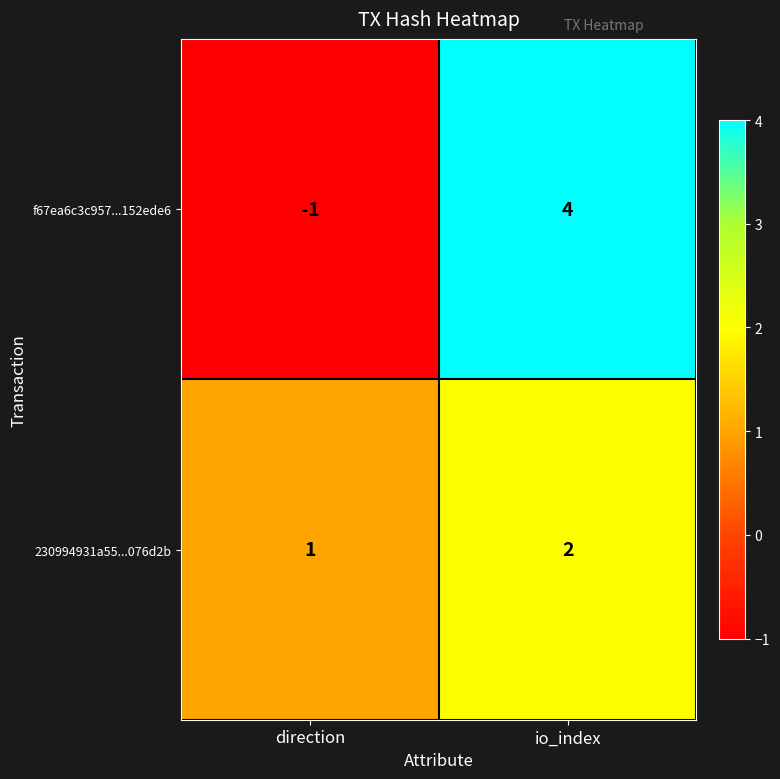

Rank the series by their maximum value, from highest to lowest.

f67ea6c3c957...152ede6, 230994931a55...076d2b